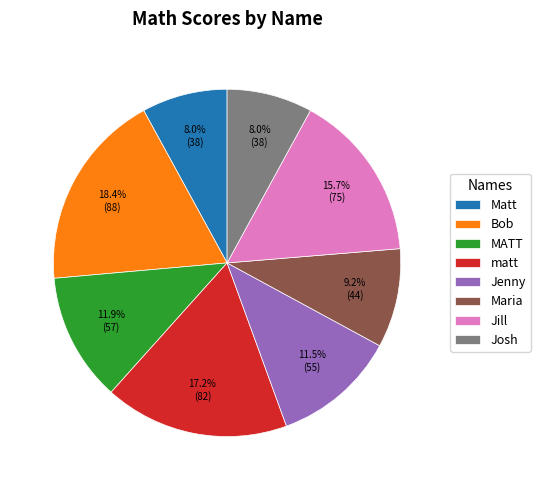

To the nearest percent, what percentage of the pie is Jill?

16%